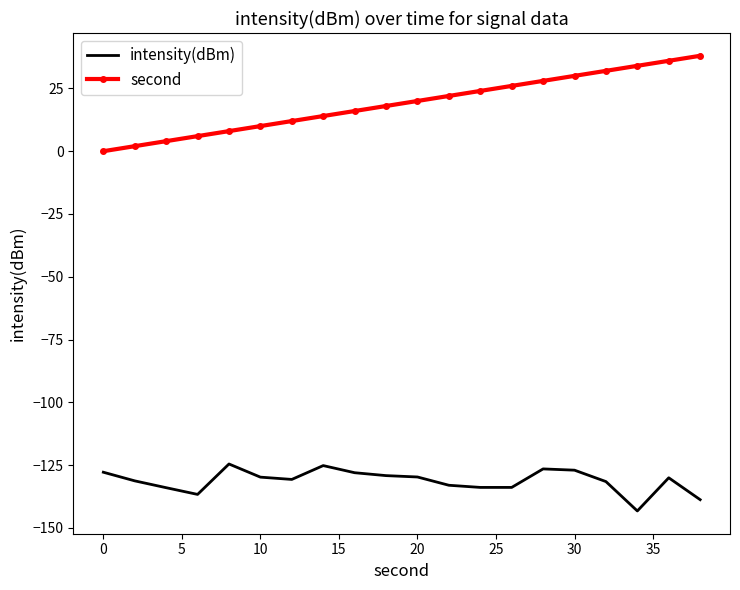

Which series has the largest range (max minus min)?

second